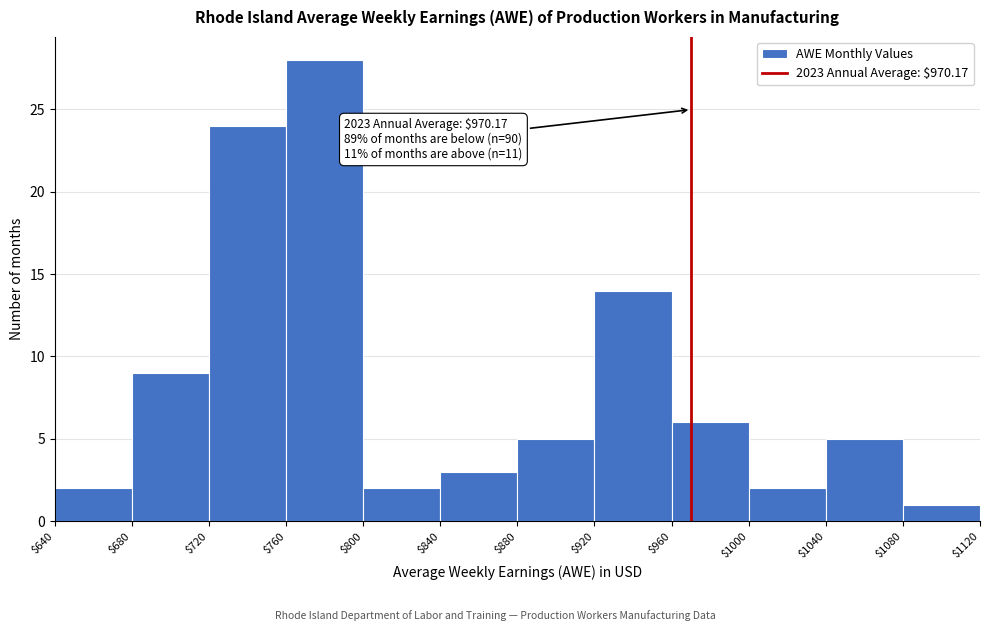

Which range on the x-axis has the tallest bar?

$760 to $800